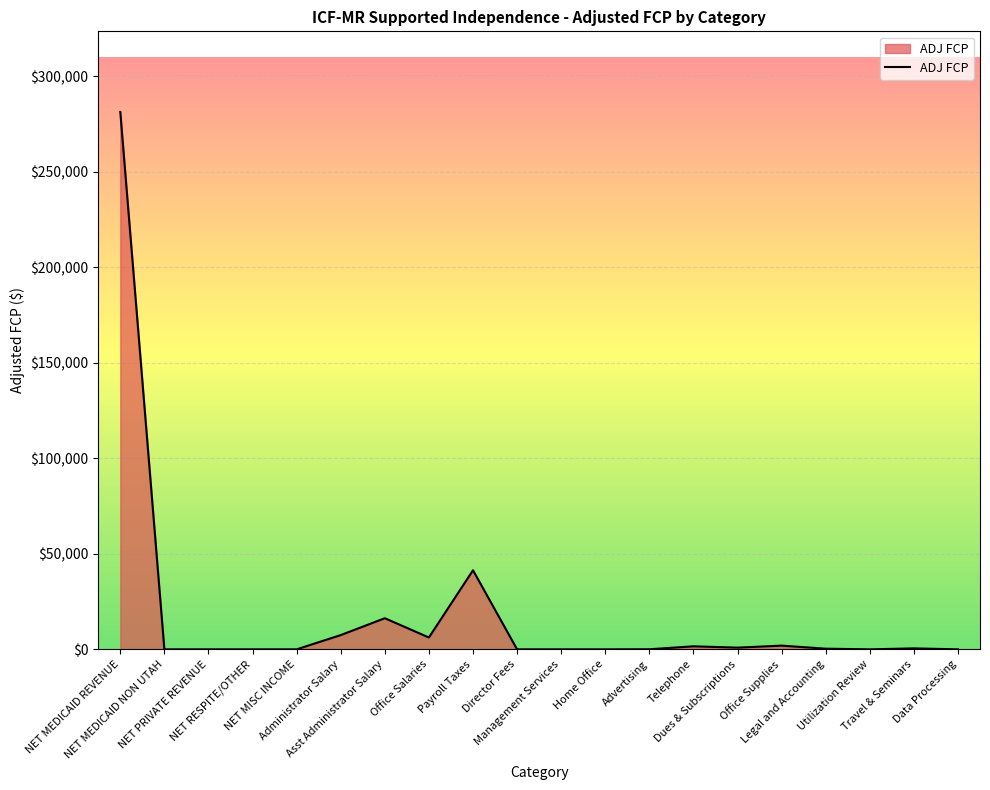

The chart shows a value of 514.0 at Travel & Seminars. True or false?

True